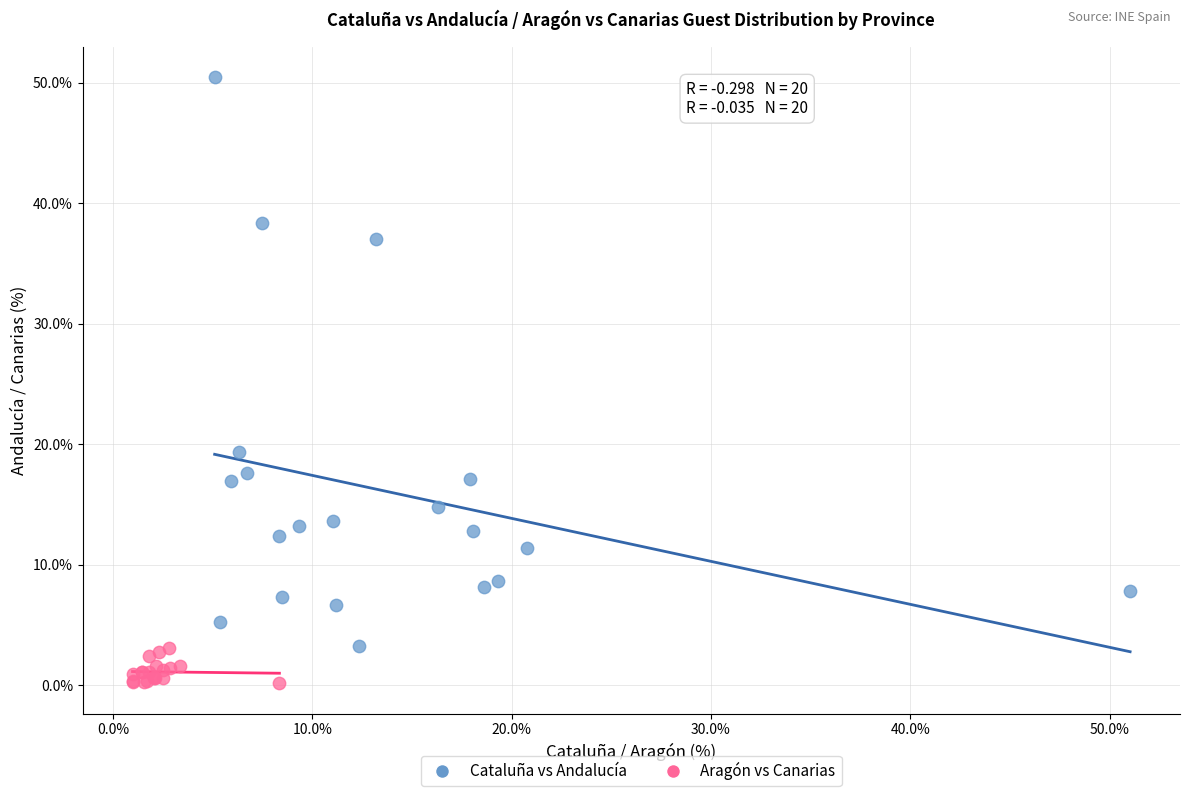

Which series contains the lowest Y value?

Aragón vs Canarias